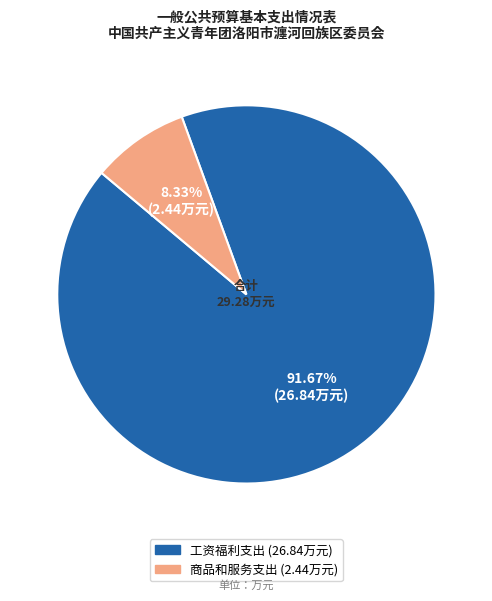

What is the ratio of the value at 商品和服务支出 to the value at 工资福利支出?

0.1